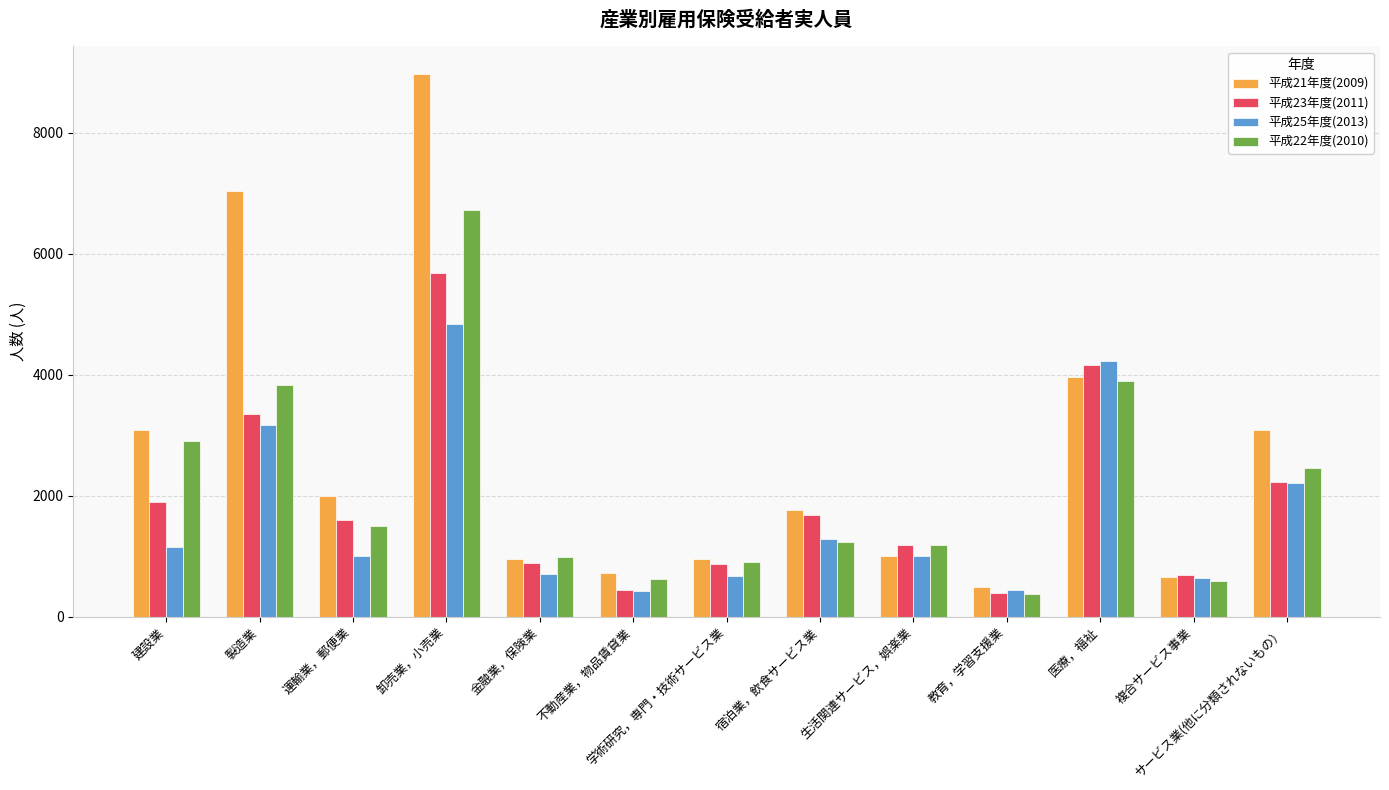

Is it true that 平成21年度(2009) equals 951 at 学術研究，専門・技術サービス業?

True